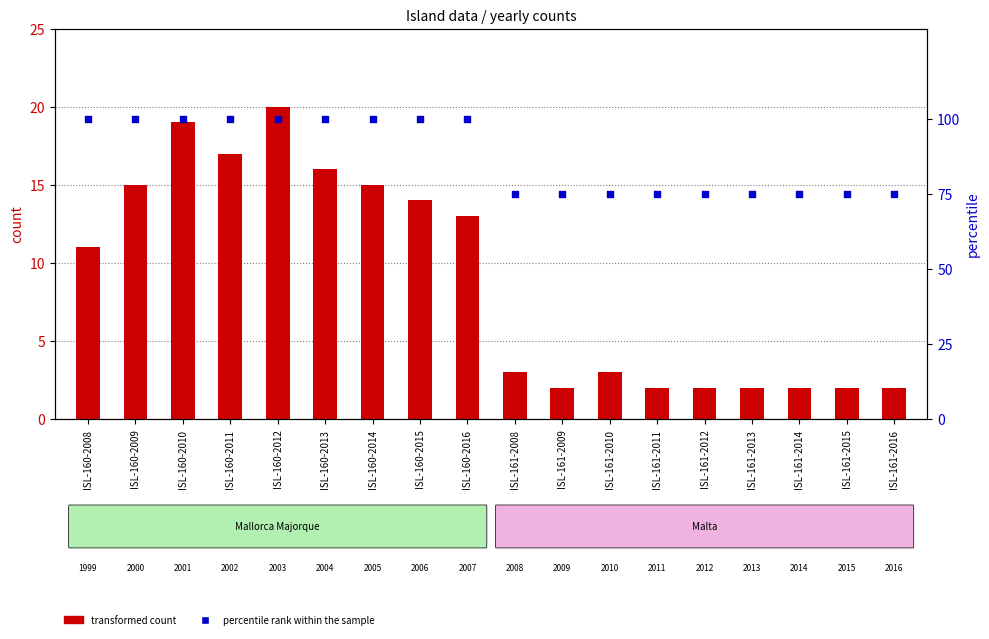

Which series has the widest spread of Y values?

percentile rank within the sample